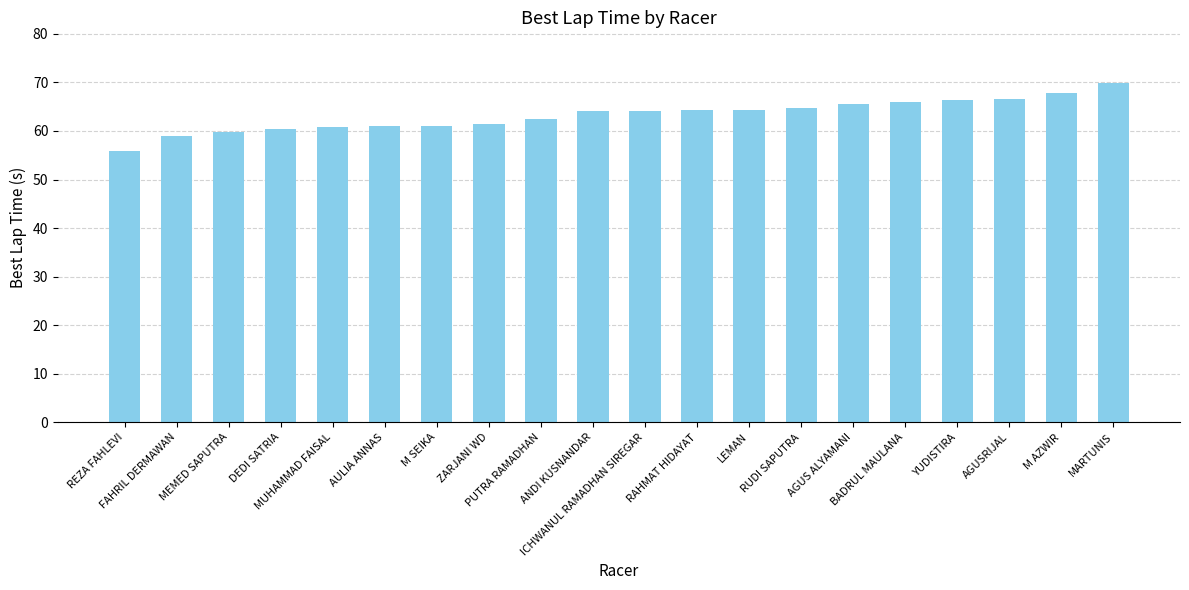

What is the average value?

63.3